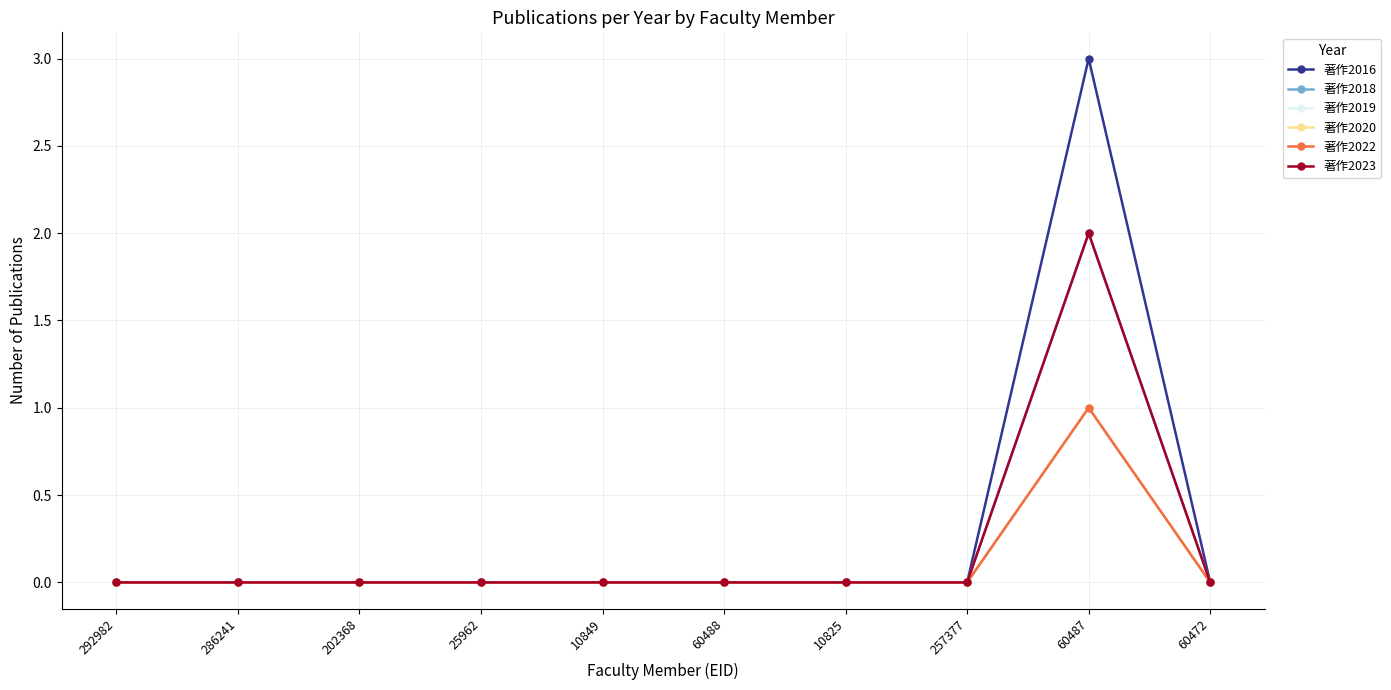

List the series in order of their peak value, lowest first.

著作2019, 著作2020, 著作2022, 著作2018, 著作2023, 著作2016